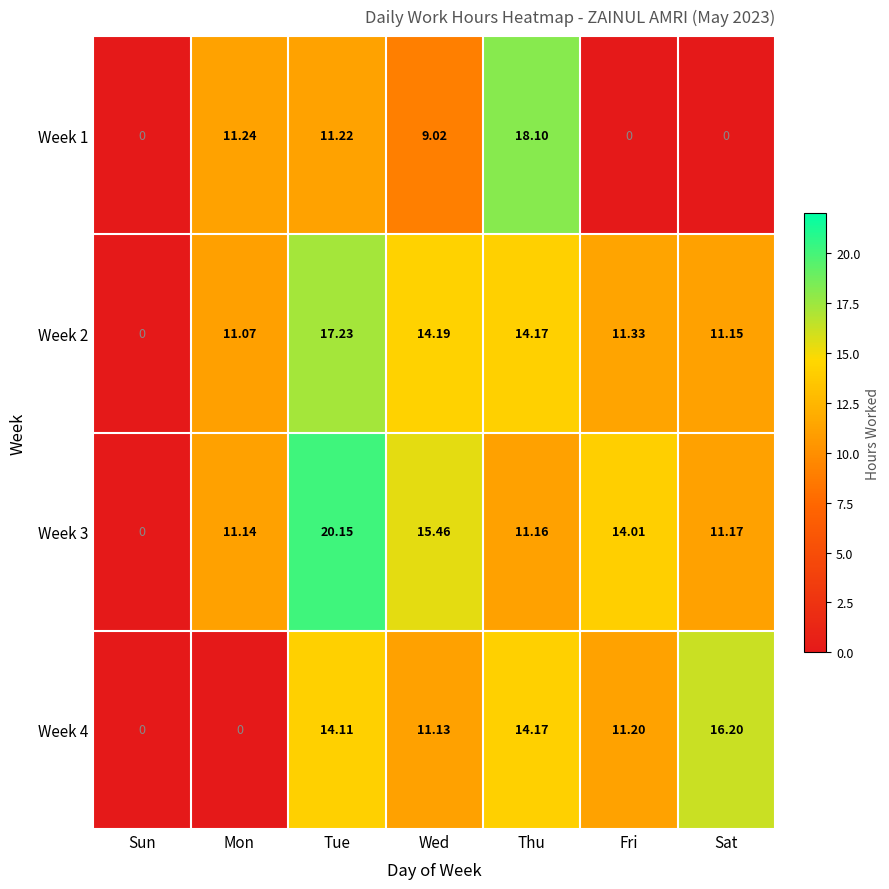

At how many categories does at least one series exceed 18?

2